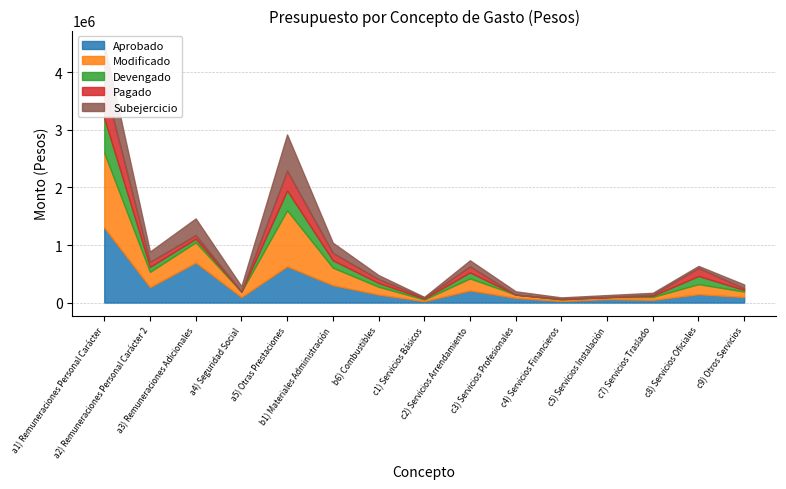

Is it true that Devengado equals 102278 at a3) Remuneraciones Adicionales?

False